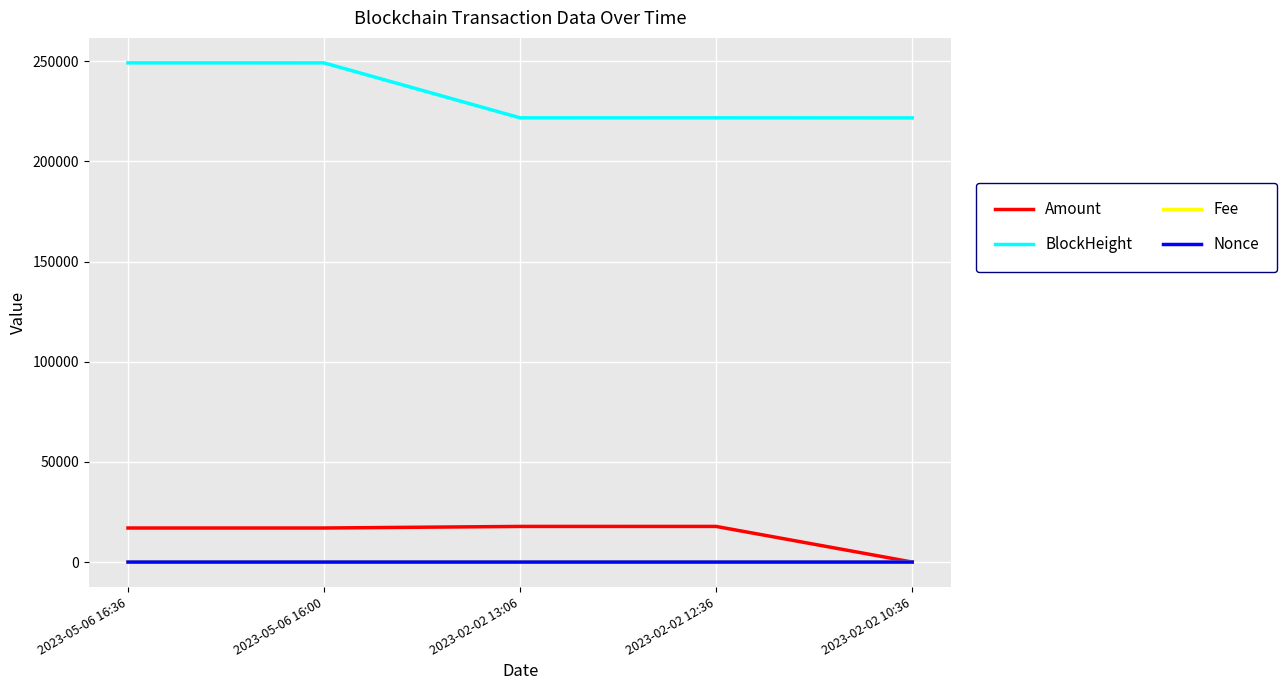

Which series has the largest total across all categories?

BlockHeight